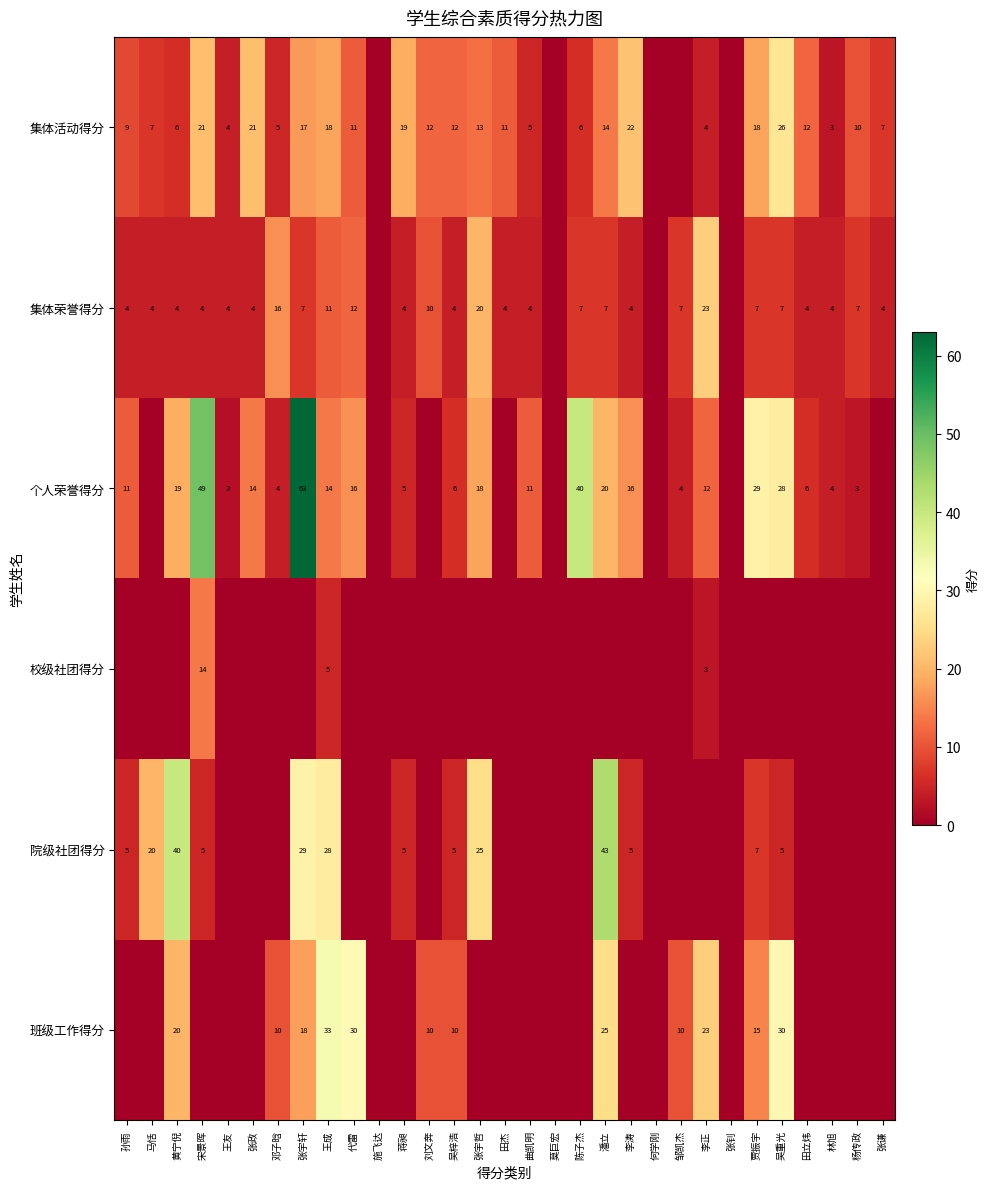

How many data points does each series have?

31